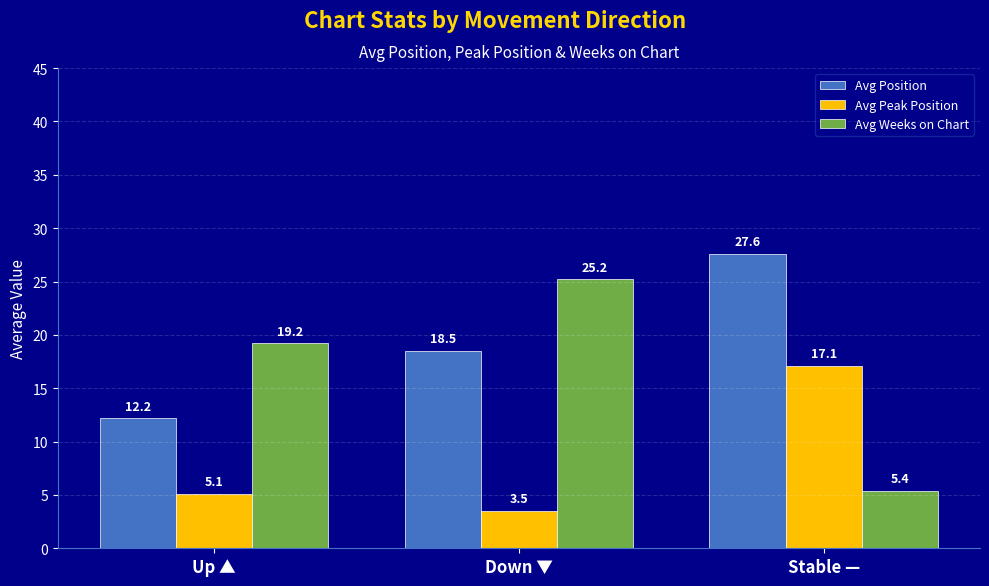

Rank the series at Stable — from highest to lowest value.

Avg Position, Avg Peak Position, Avg Weeks on Chart